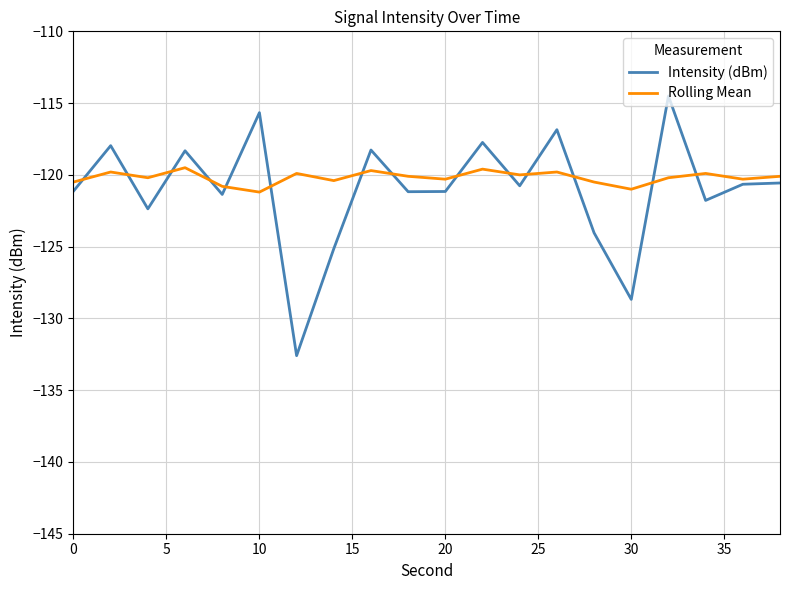

What is the maximum value shown in the chart?

-114.5